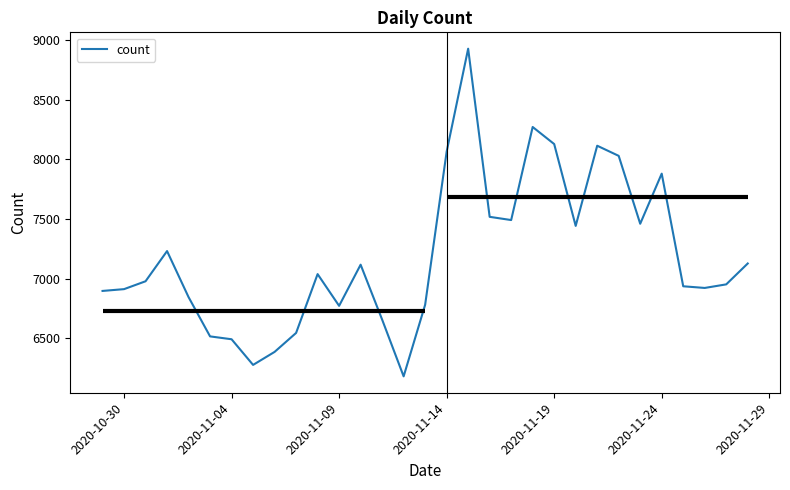

What is the maximum value for count?

8926